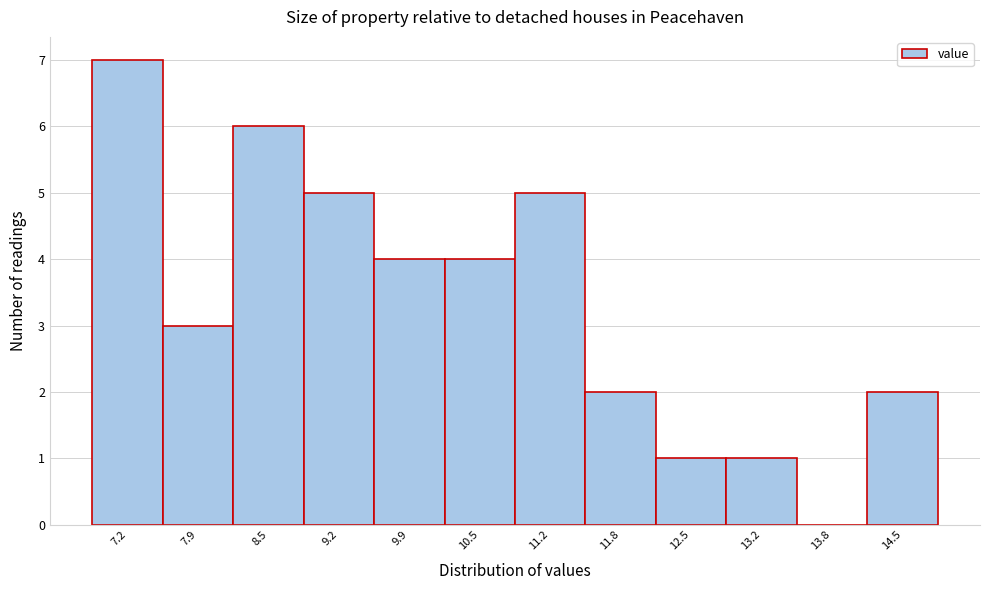

Reading left to right, transcribe this chart: for each bar, give the range it covers on the x-axis and its height. Neither the bar edges nor the heights are printed on the chart, so give them approximately, as read against the axes.

6.9 to 7.6: 7
7.6 to 8.2: 3
8.2 to 8.9: 6
8.9 to 9.5: 5
9.5 to 10.2: 4
10.2 to 10.9: 4
10.9 to 11.5: 5
11.5 to 12.2: 2
12.2 to 12.8: 1
12.8 to 13.5: 1
13.5 to 14.1: 0
14.1 to 14.8: 2